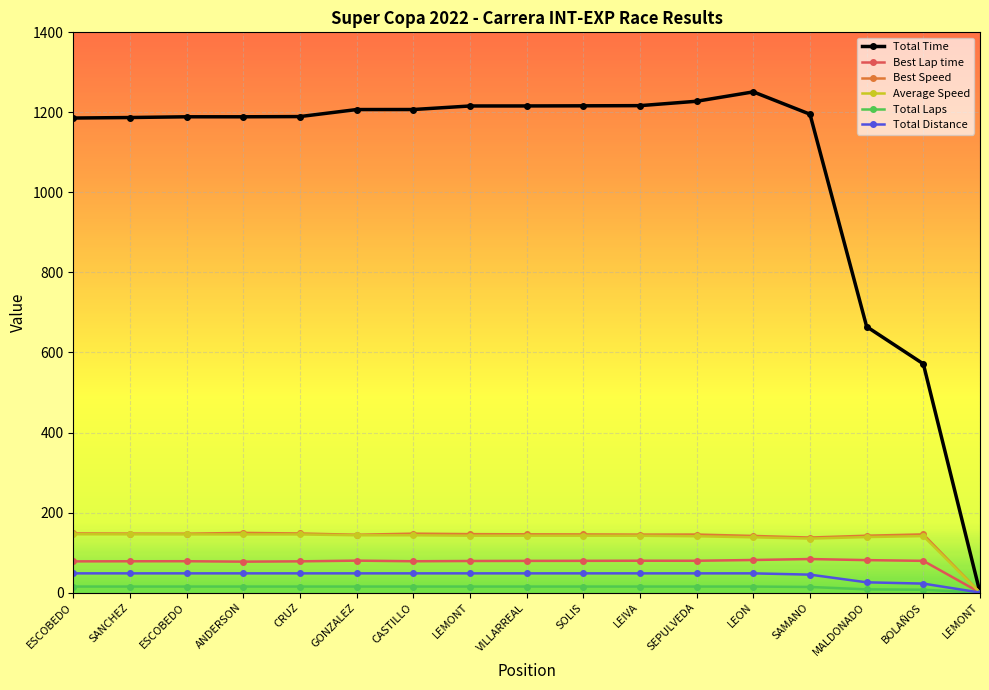

The value of Total Time at GONZALEZ is 1207.0. True or false?

True